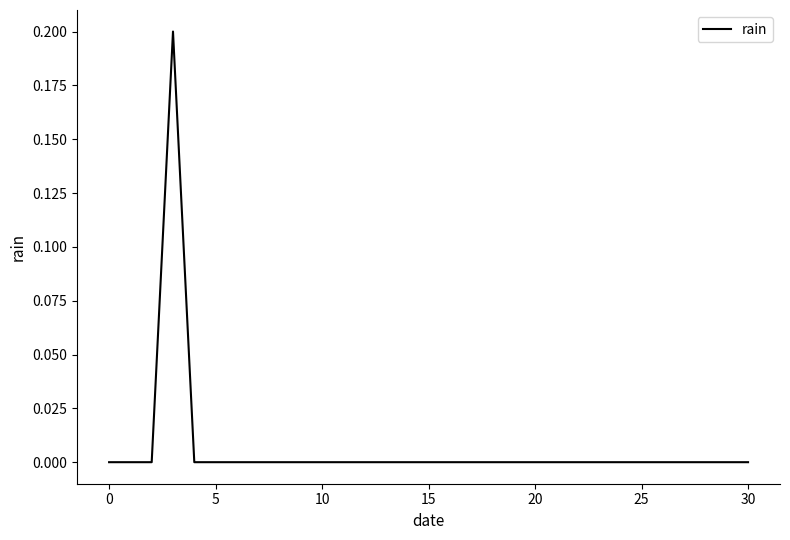

The chart shows a value of 0.0 at 5. True or false?

True